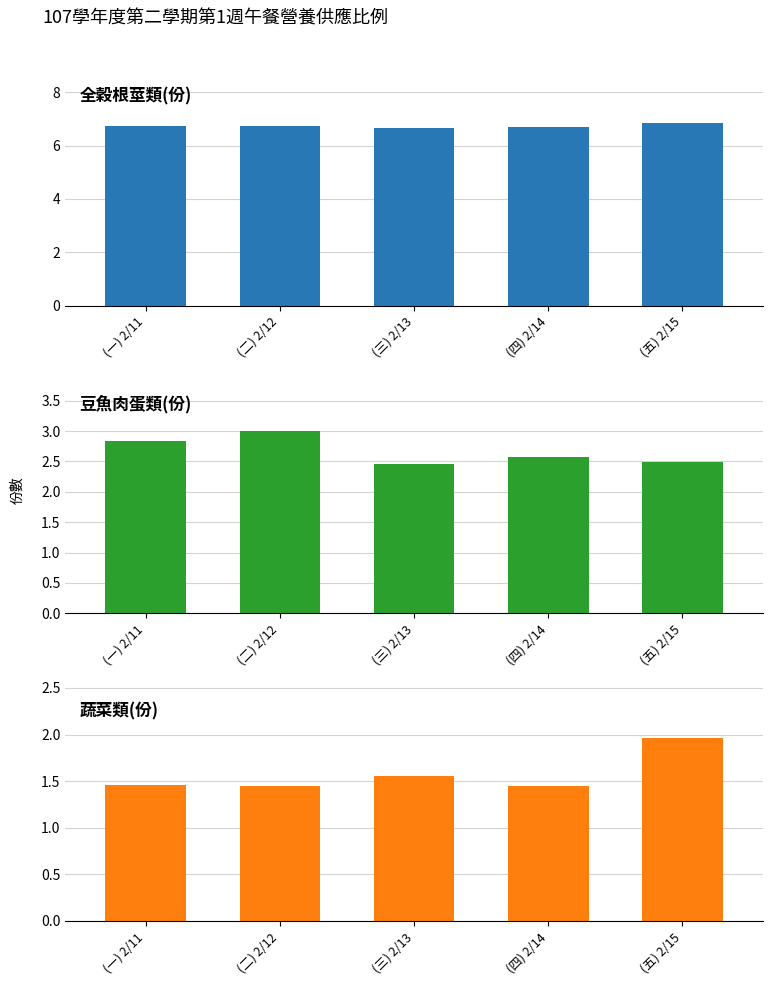

What are all the series names shown in the legend?

全穀根莖類(份), 豆魚肉蛋類(份), 蔬菜類(份)